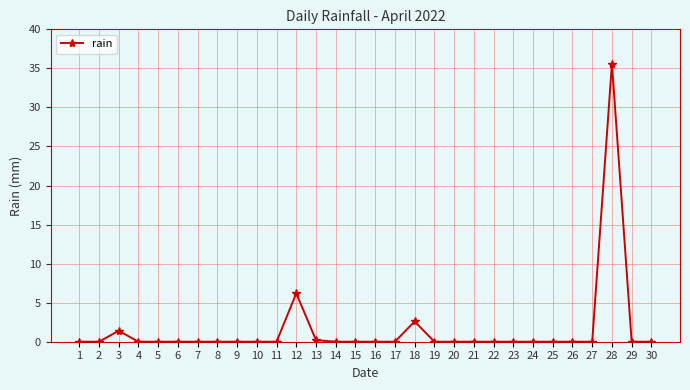

What is the greatest value displayed?

35.6